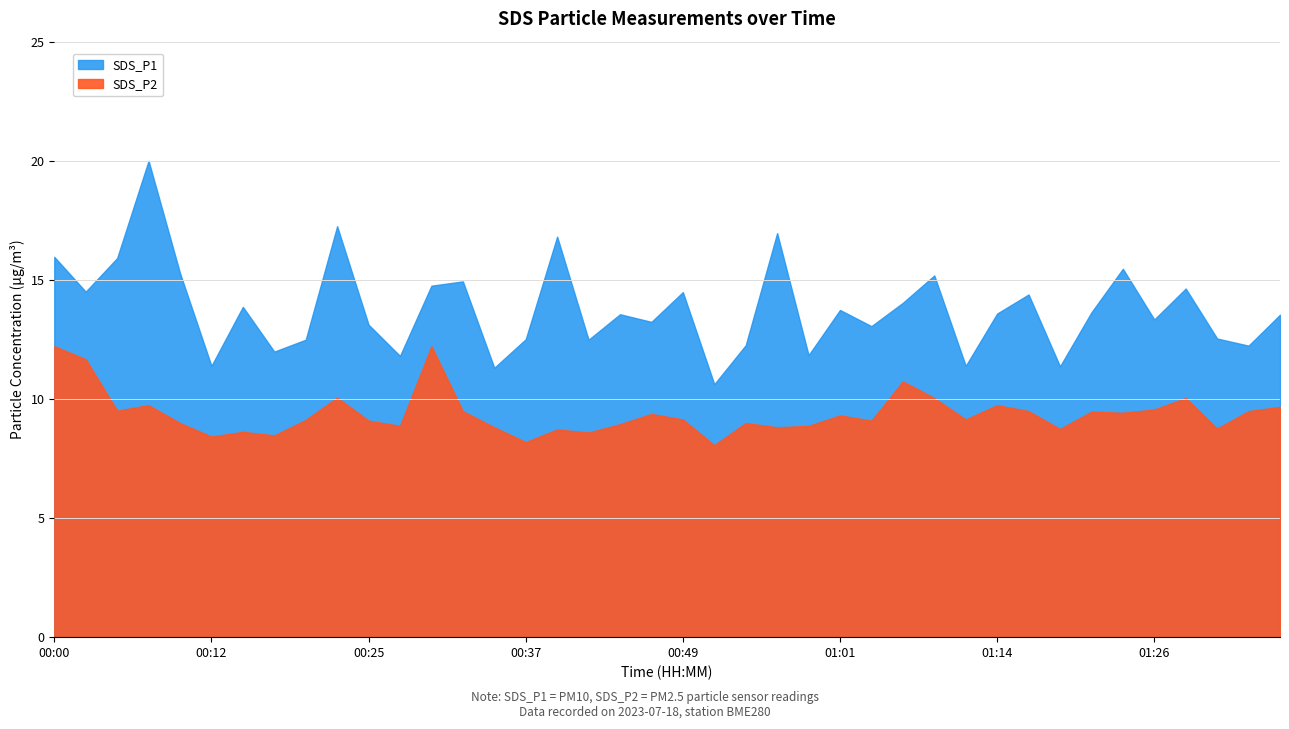

The value of SDS_P1 at 00:12 is 17.8. True or false?

False